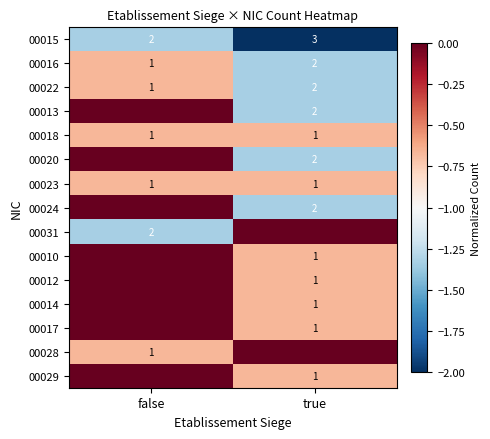

Is it true that 00031 equals 2 at false?

True